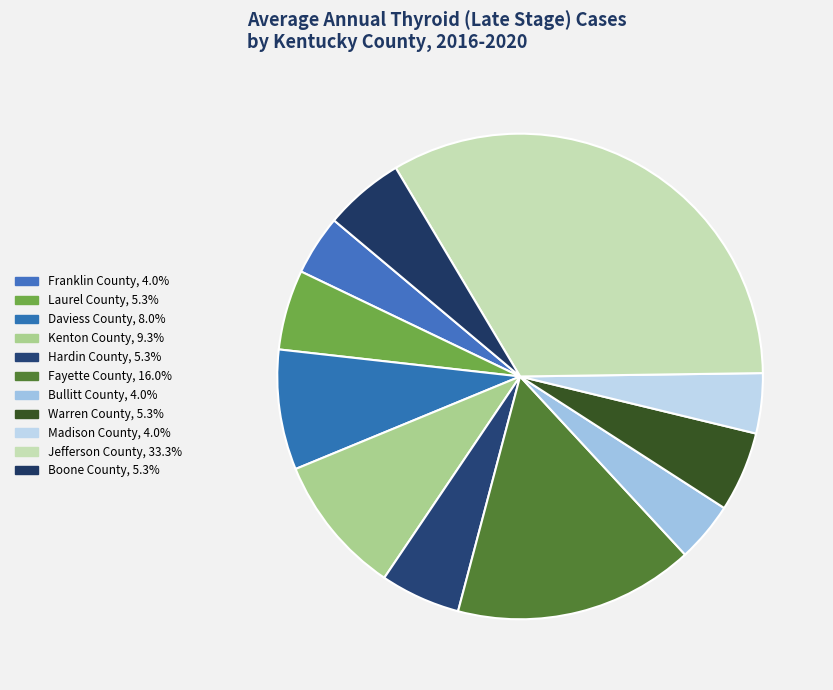

Is Bullitt County the majority of the pie?

No